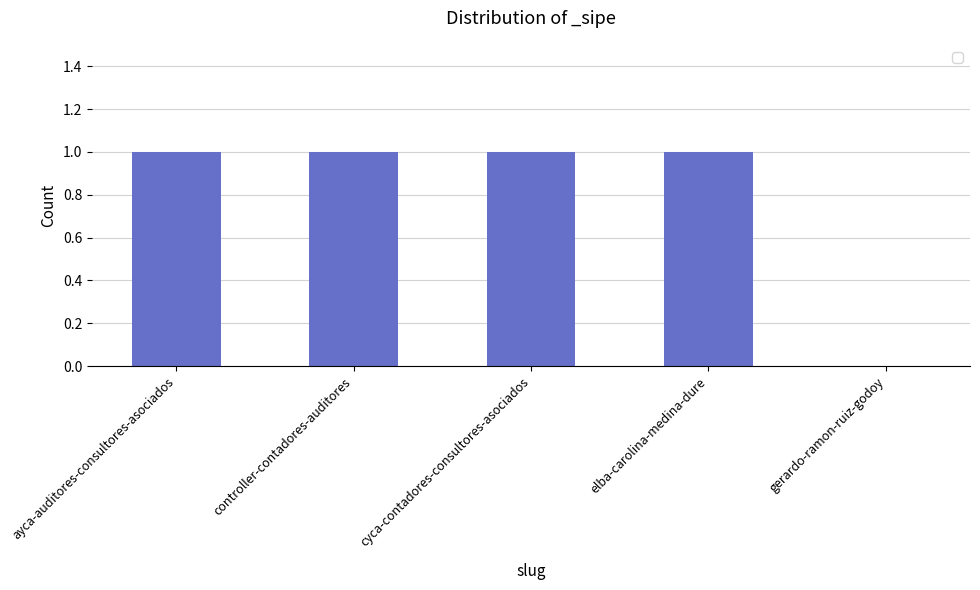

What is the sum of all values?

4